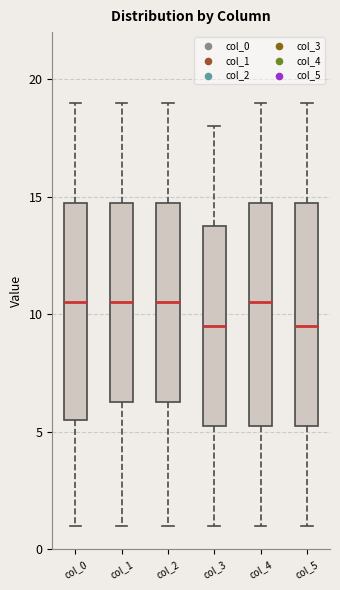

Reading left to right, read every box against the y-axis: the position of its median line, the range the box covers, and the ends of its whiskers. The values are not printed on the chart, so give them approximately, as read against the axis.

col_0: median 10.5, box 5.5 to 15.0, whiskers 1.0 to 19.0
col_1: median 10.5, box 6.5 to 15.0, whiskers 1.0 to 19.0
col_2: median 10.5, box 6.5 to 15.0, whiskers 1.0 to 19.0
col_3: median 9.5, box 5.5 to 14.0, whiskers 1.0 to 18.0
col_4: median 10.5, box 5.5 to 15.0, whiskers 1.0 to 19.0
col_5: median 9.5, box 5.5 to 15.0, whiskers 1.0 to 19.0